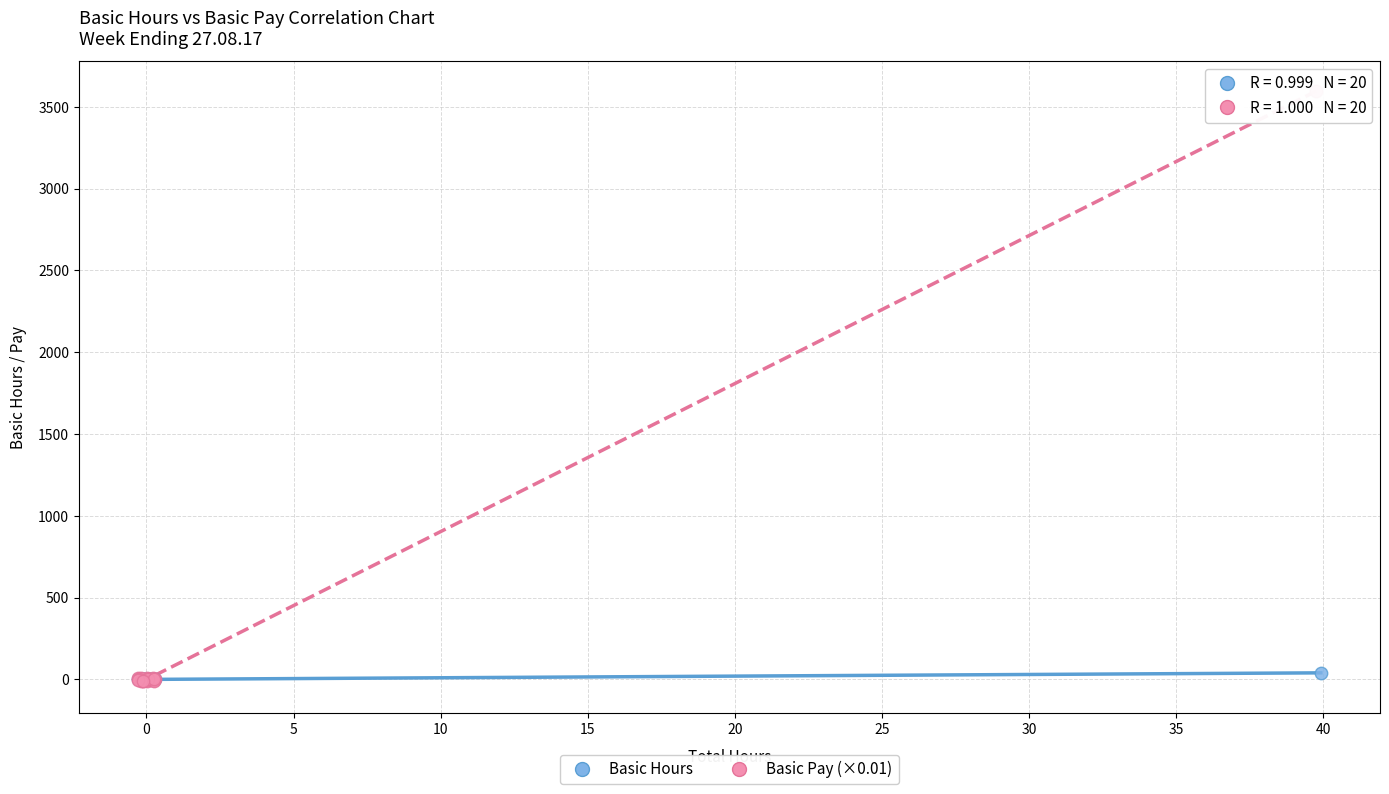

Which series reaches the maximum Y coordinate?

Basic Pay (×0.01)